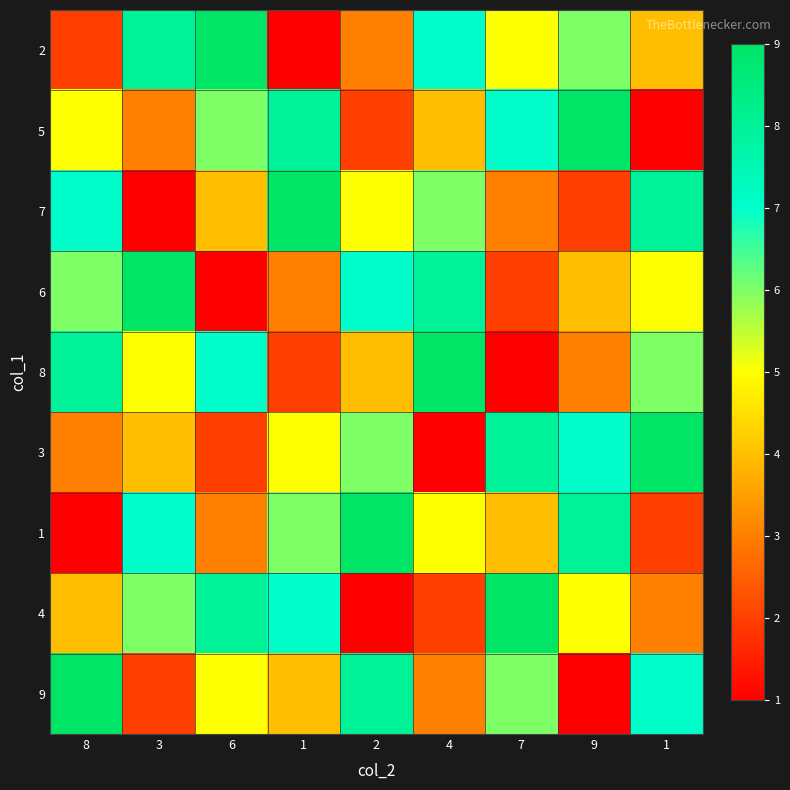

Which series has the largest total across all categories?

2